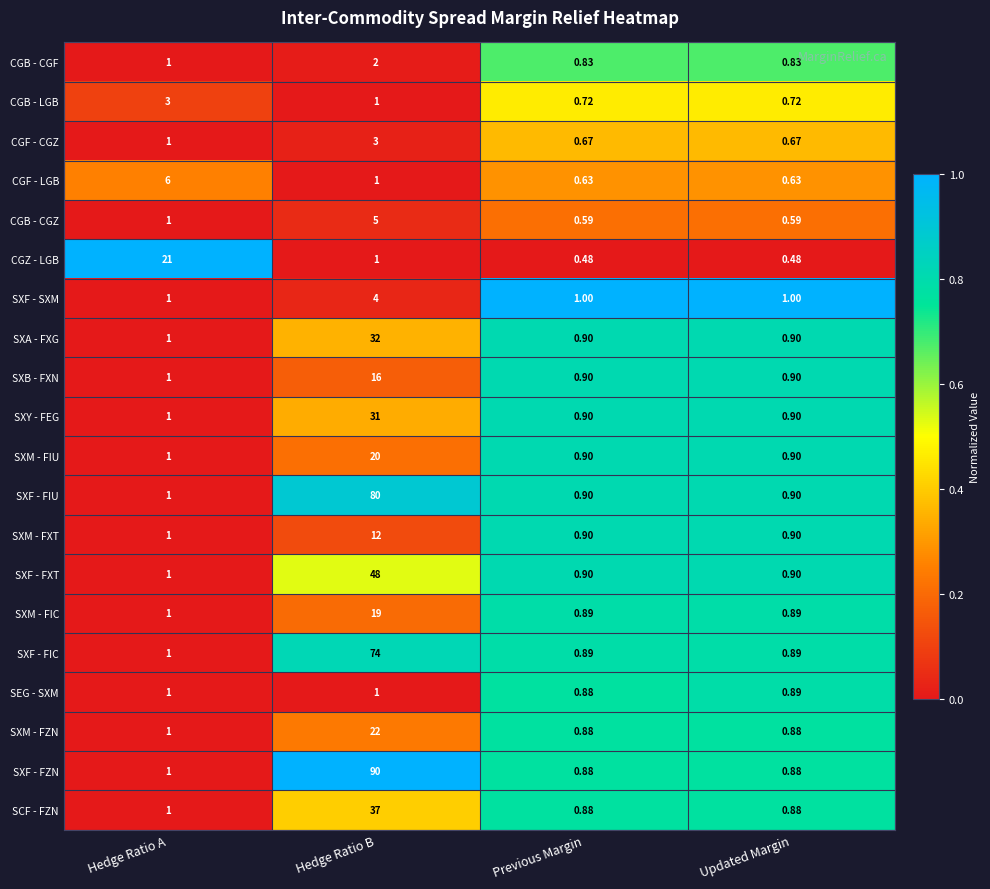

Which series has the largest total across all categories?

SXF - FZN